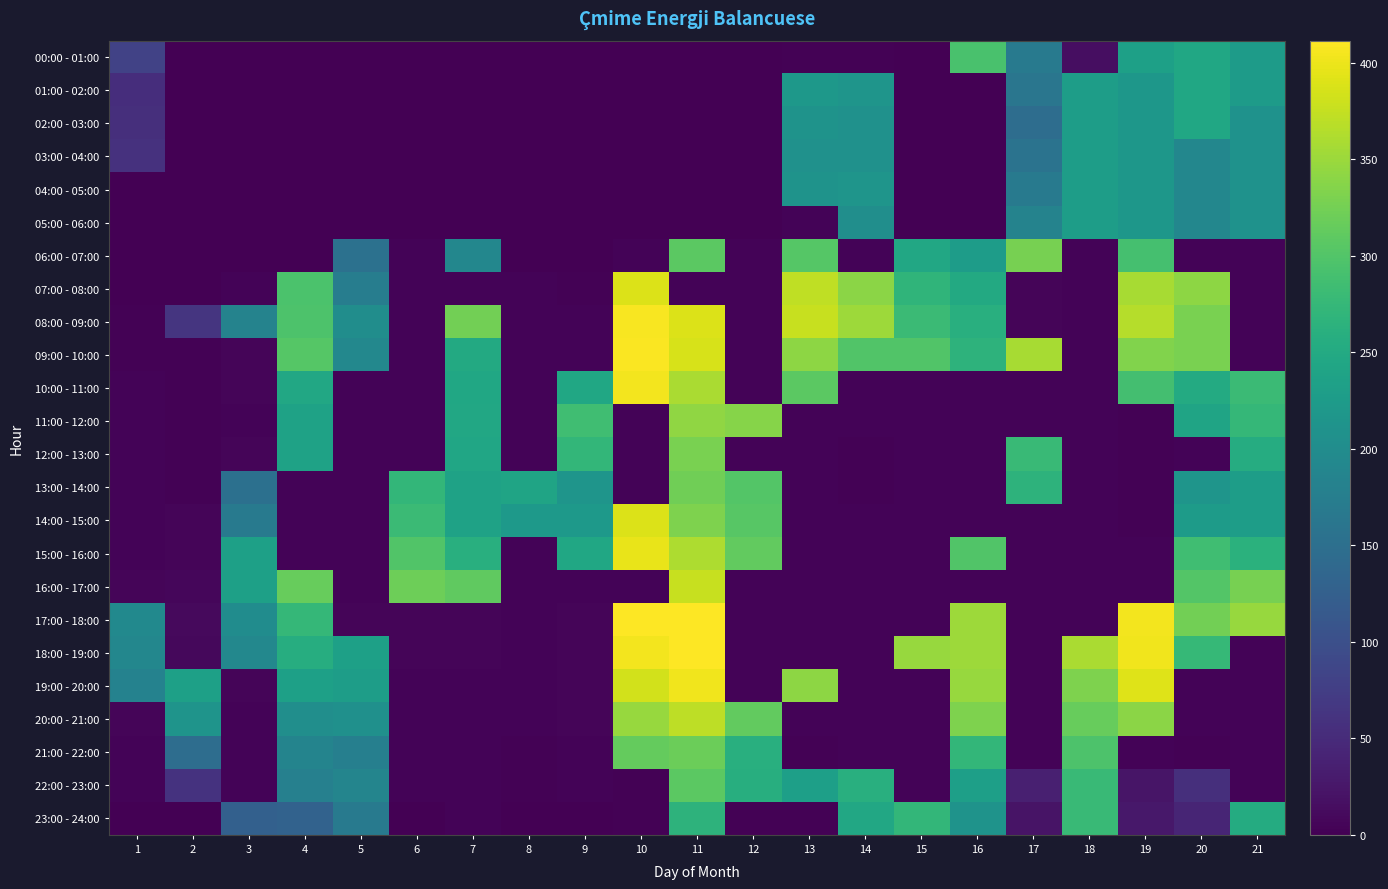

What is the total value across all series at 3?

1531.0